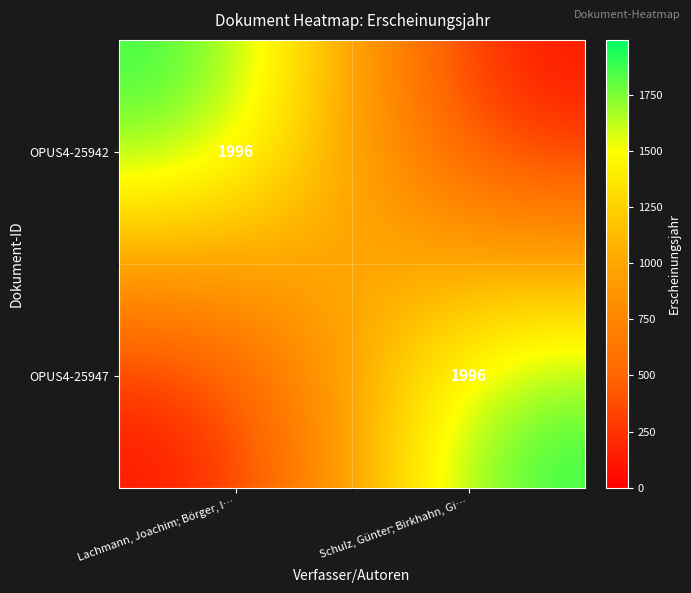

Is it true that OPUS4-25947 equals 3283 at Schulz, Günter; Birkhahn, Gi…?

False